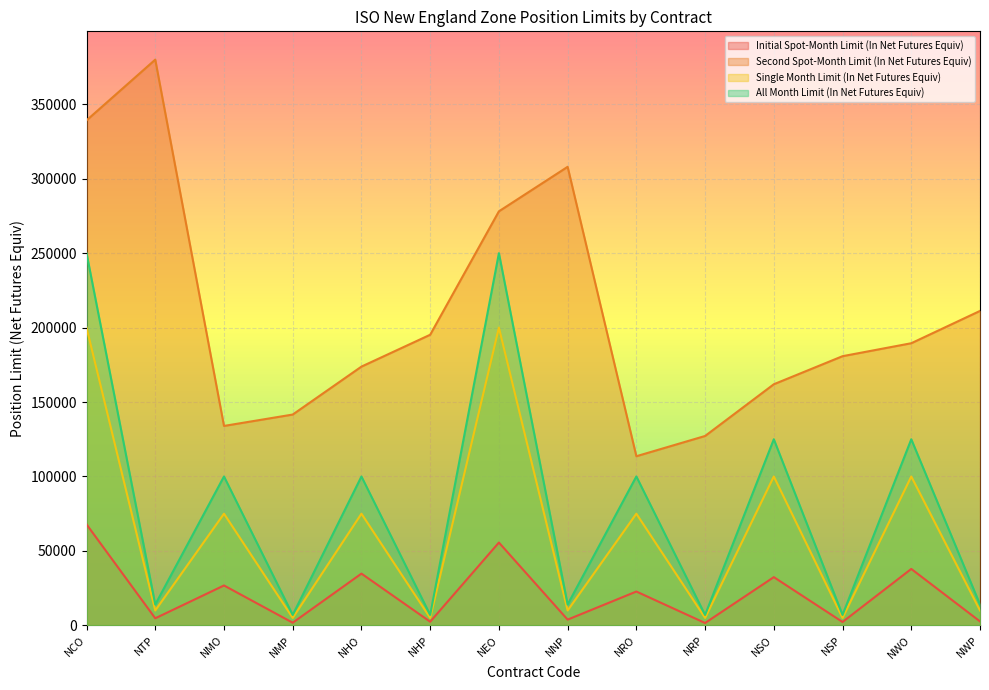

Rank the categories by Initial Spot-Month Limit (In Net Futures Equiv) value from lowest to highest.

NRP, NMP, NSP, NHP, NWP, NNP, NTP, NRO, NMO, NSO, NHO, NWO, NEO, NCO